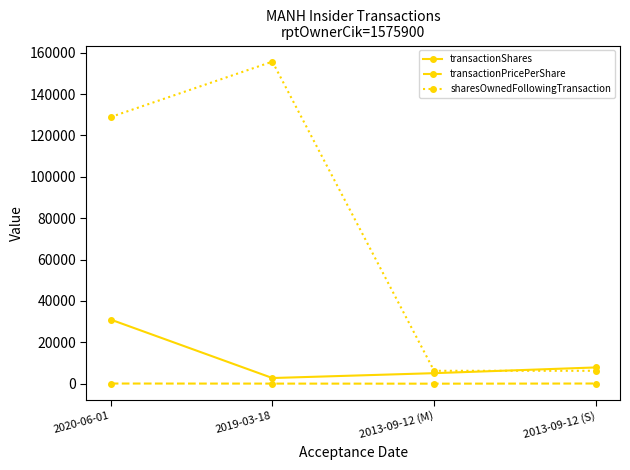

What is the label of the 2nd point from the left?

2019-03-18